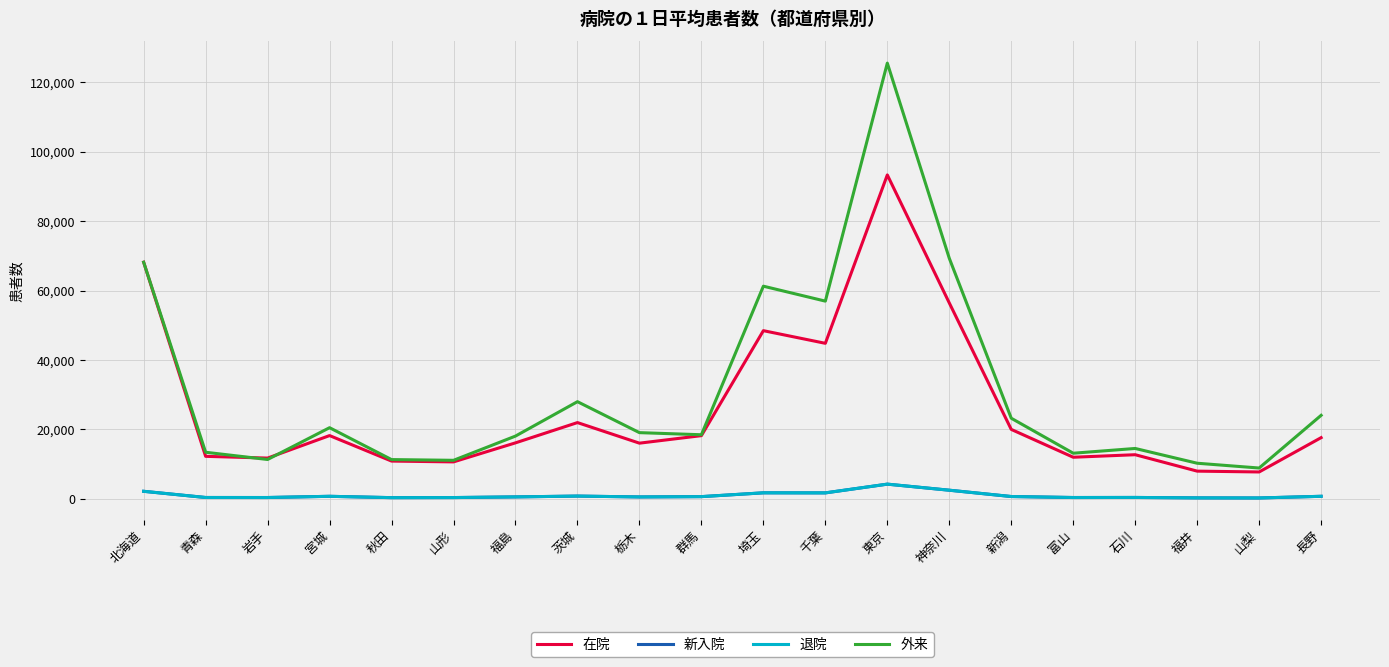

How many lines are shown in the chart?

4